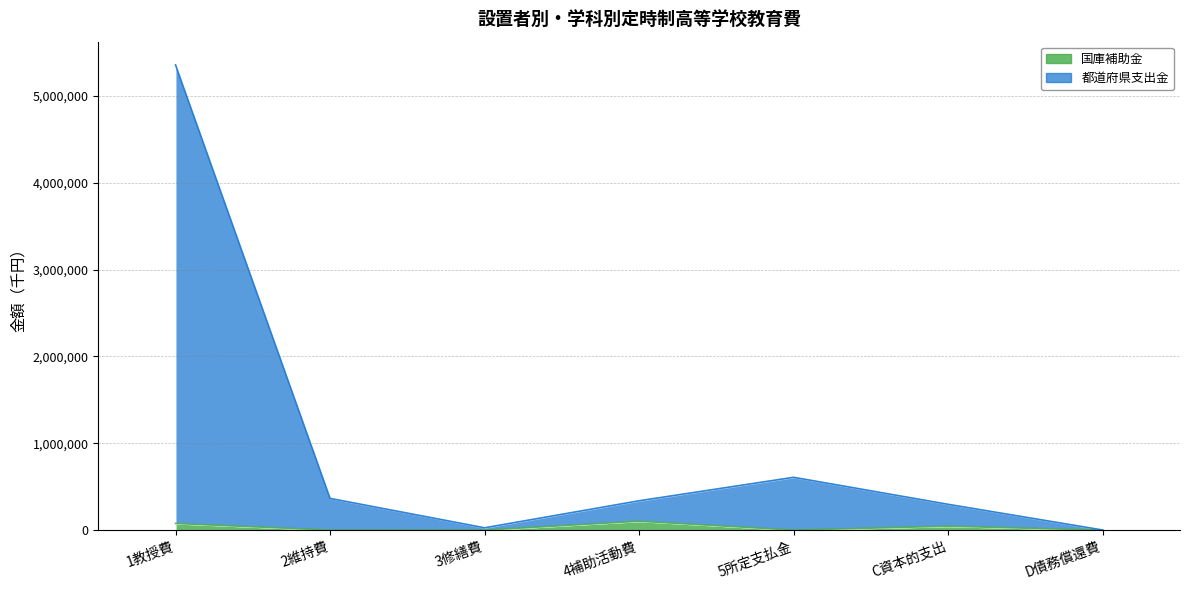

True or false: 国庫補助金 and 都道府県支出金 cross at least once.

False